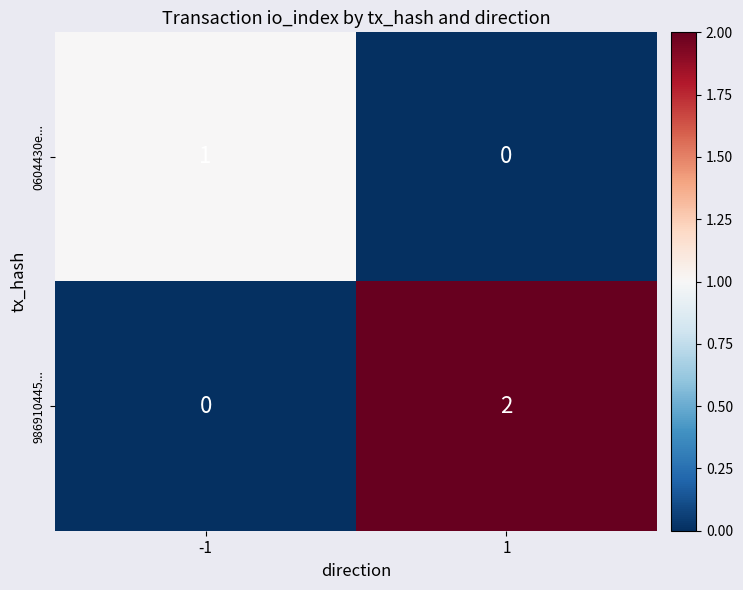

Which series has the widest spread of values?

986910445...